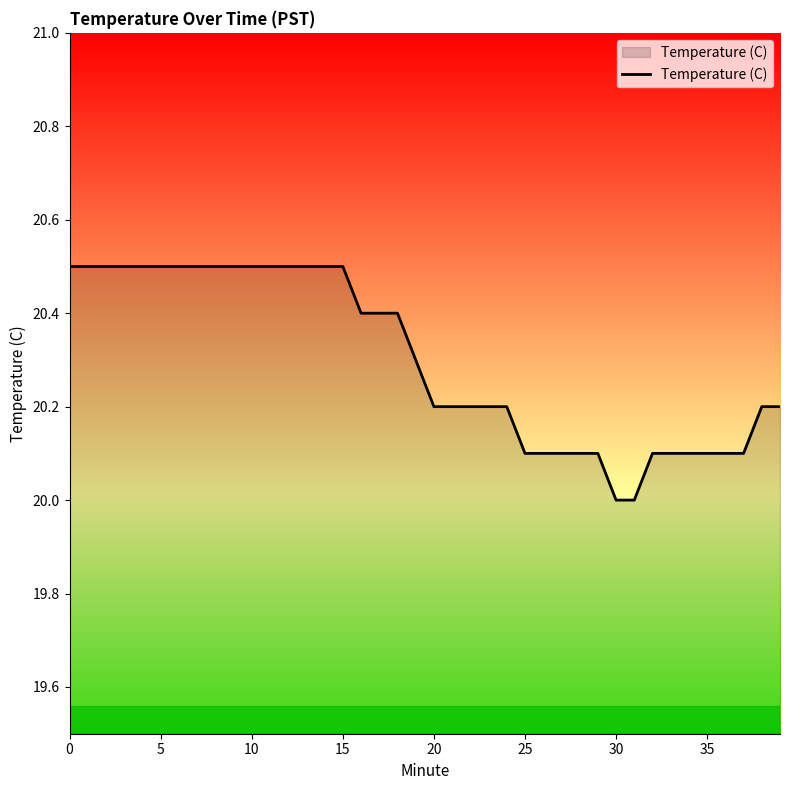

What is the smallest value displayed?

20.0